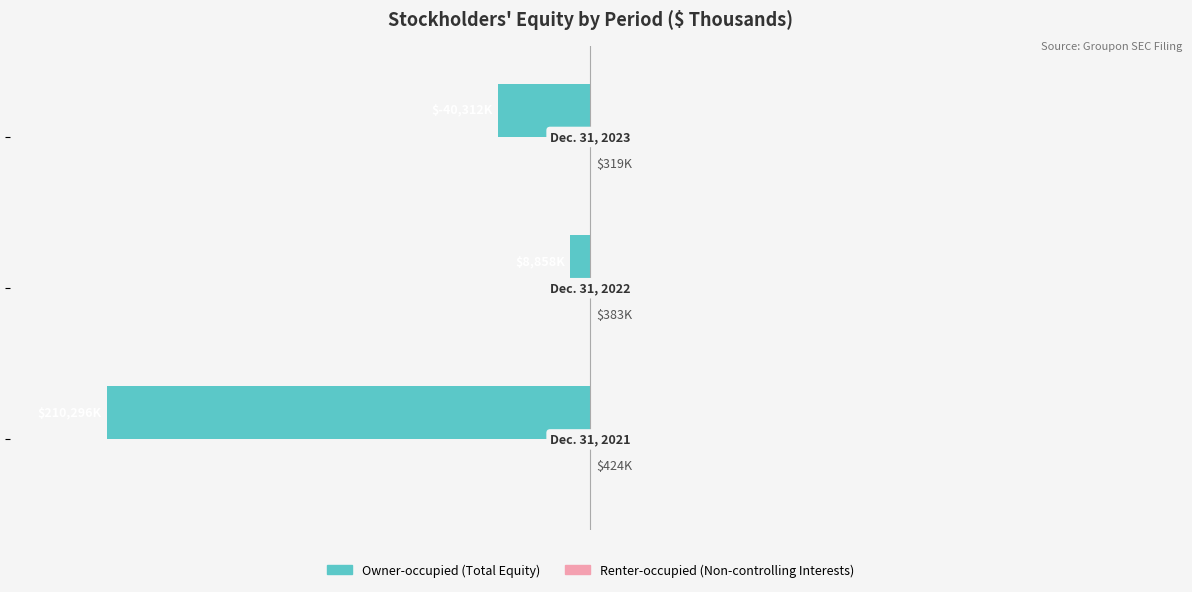

Does the chart contain stacked bars?

No